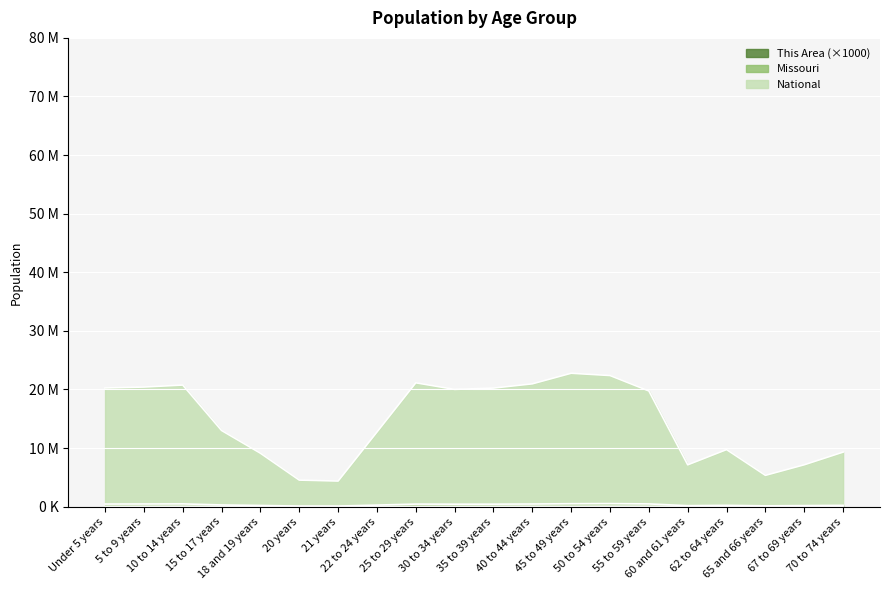

Is the value of Missouri at 21 years greater than the value of This Area at 67 to 69 years?

Yes